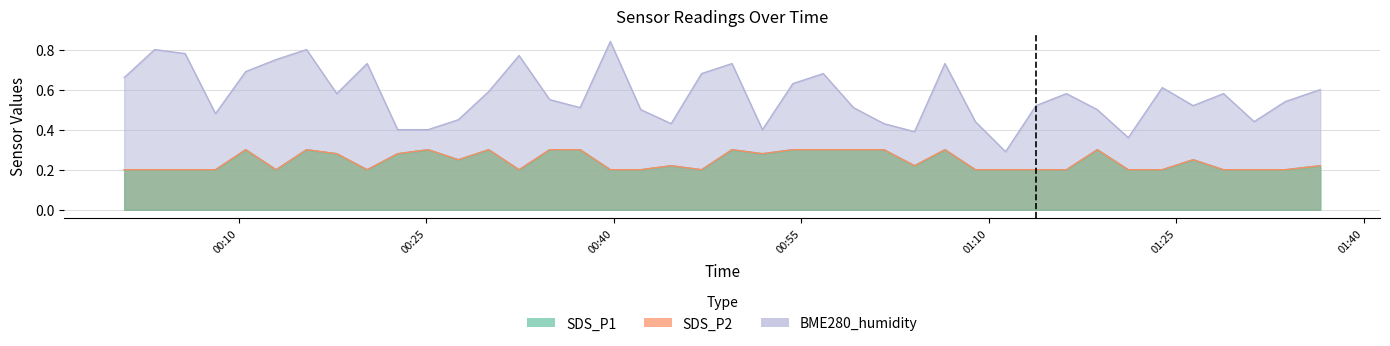

Where is the first local minimum for BME280_humidity?

2023/04/04 00:08:08